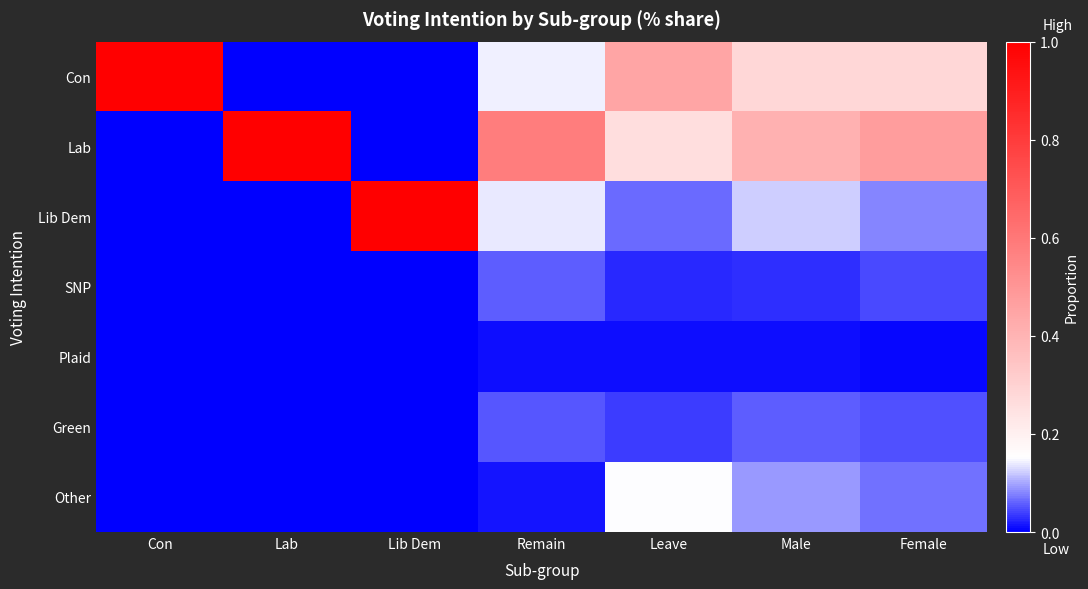

At which category does the chart reach its peak across all series?

Con